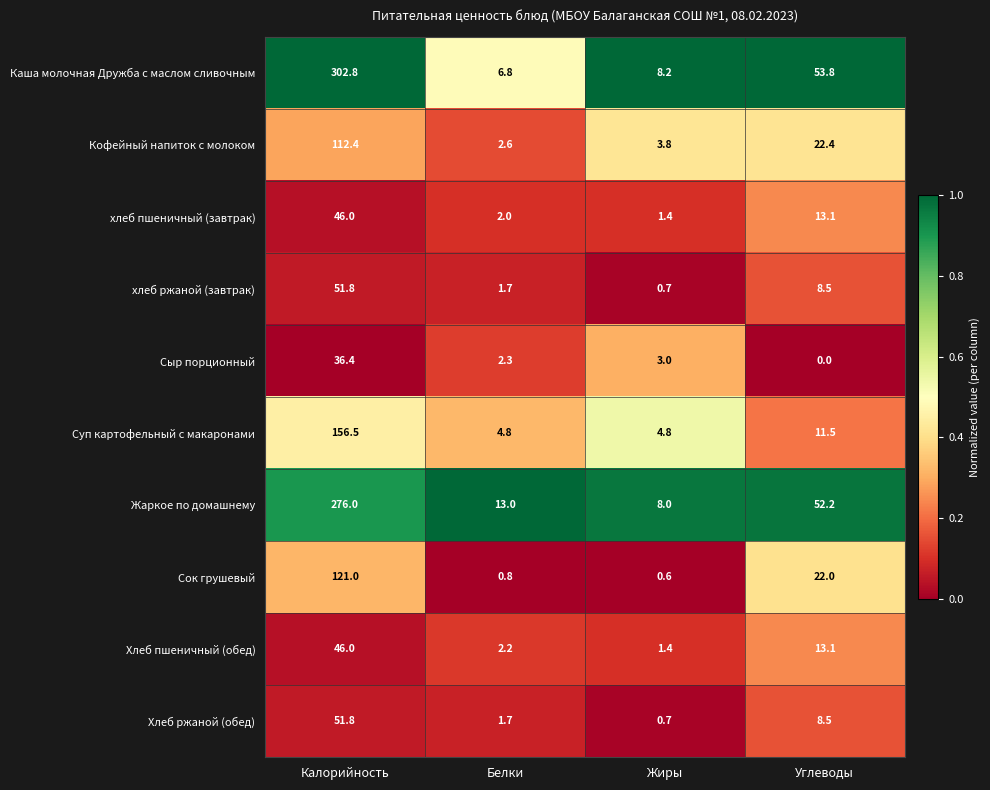

What is the total value across all series at Жиры?

32.6